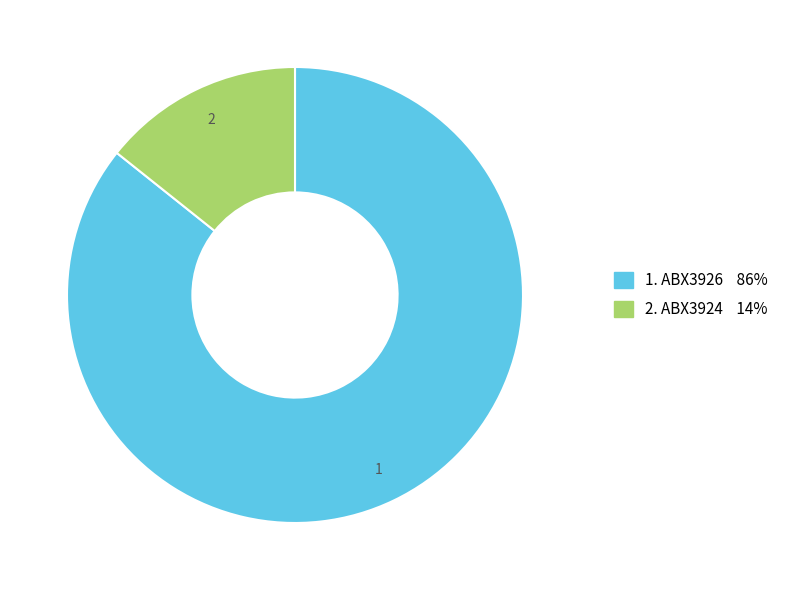

Is there any slice that represents more than half of the pie?

Yes